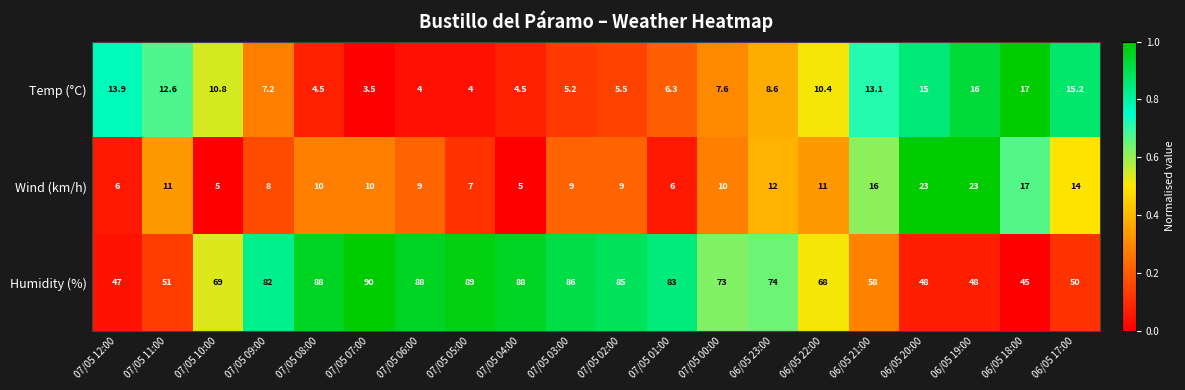

What is the difference between the maximum and minimum values in the Wind (km/h) series?

18.0